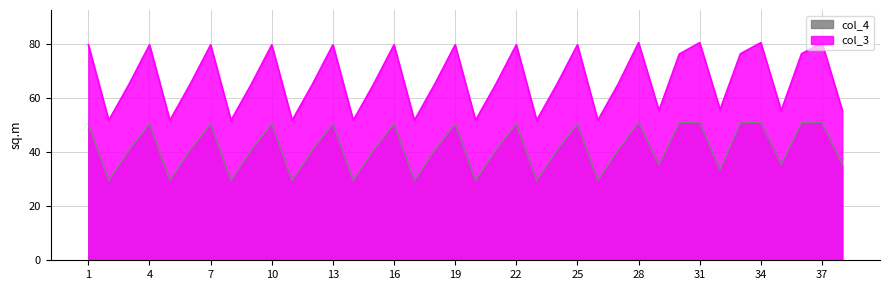

What is the difference between the col_3 values at 37 and 14?

28.7